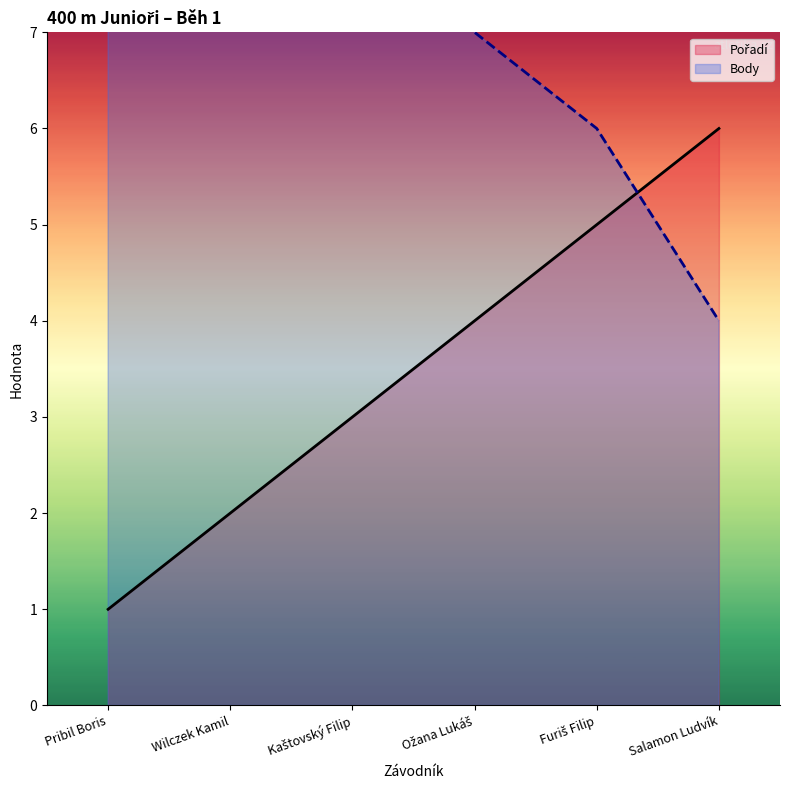

Reading right to left, transcribe all the data shown in this chart.

Pořadí: 6.0	5.0	4.0	3.0	2.0	1.0
Body: 4.0	6.0	7.0	8.5	8.5	11.0